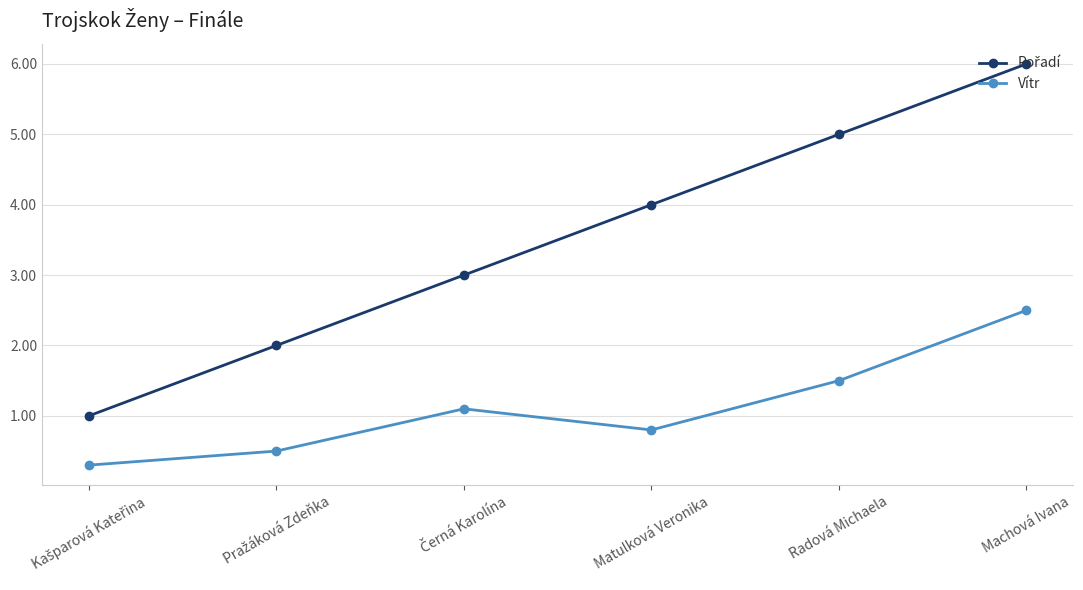

The value of Vítr at Machová Ivana is 2.5. True or false?

True